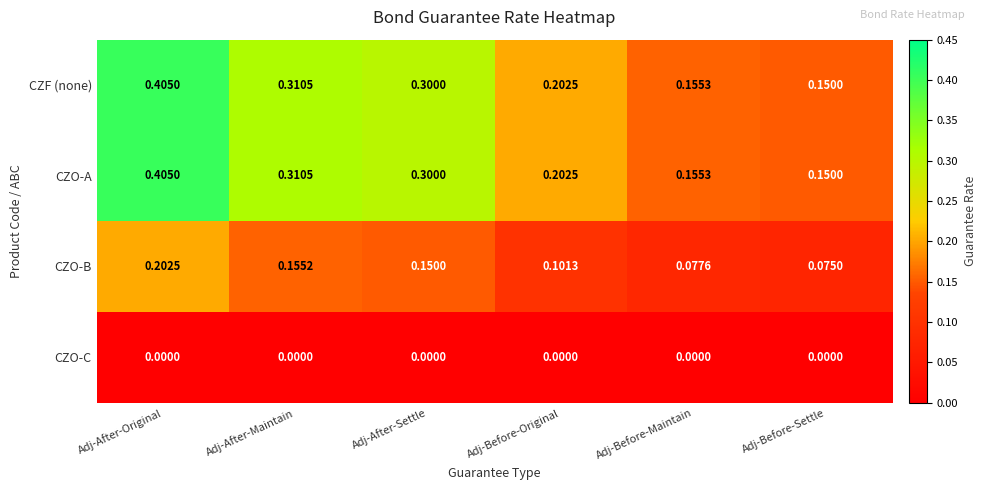

At which label does CZF (none) reach its peak?

Adj-After-Original